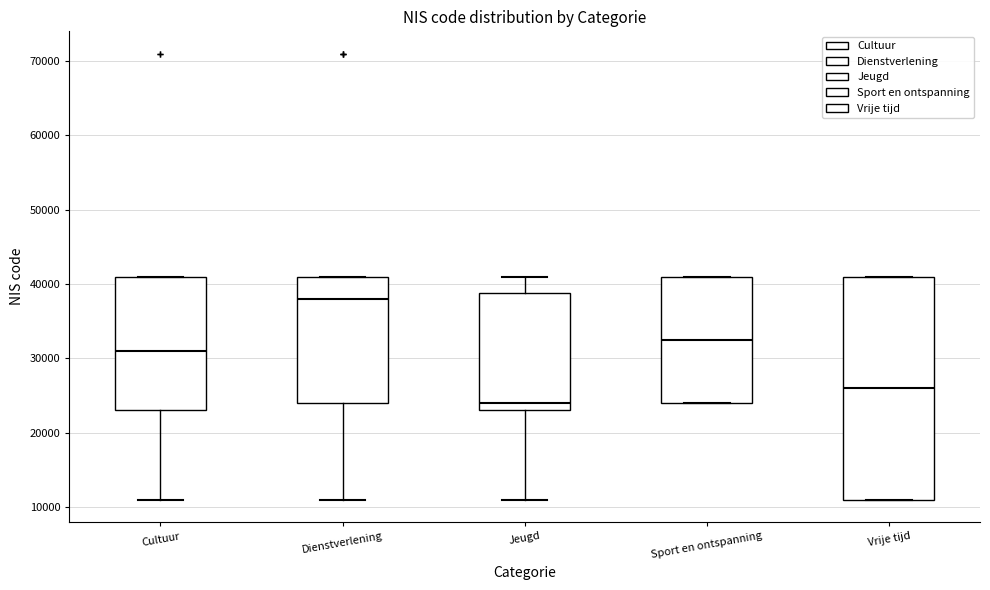

Which box has the lowest median line?

Jeugd